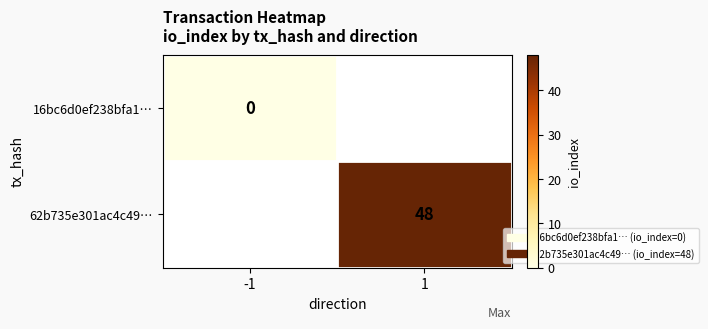

True or false: 62b735e301ac4c49… has a value of 48 at 1.

True